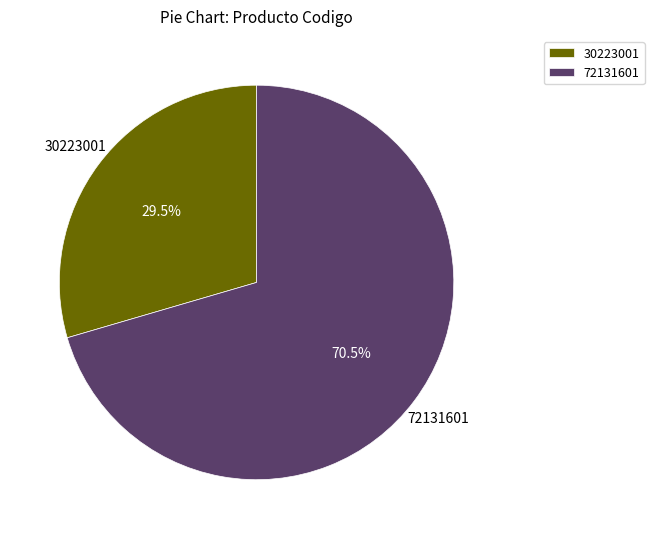

Is there a majority slice in this chart?

Yes